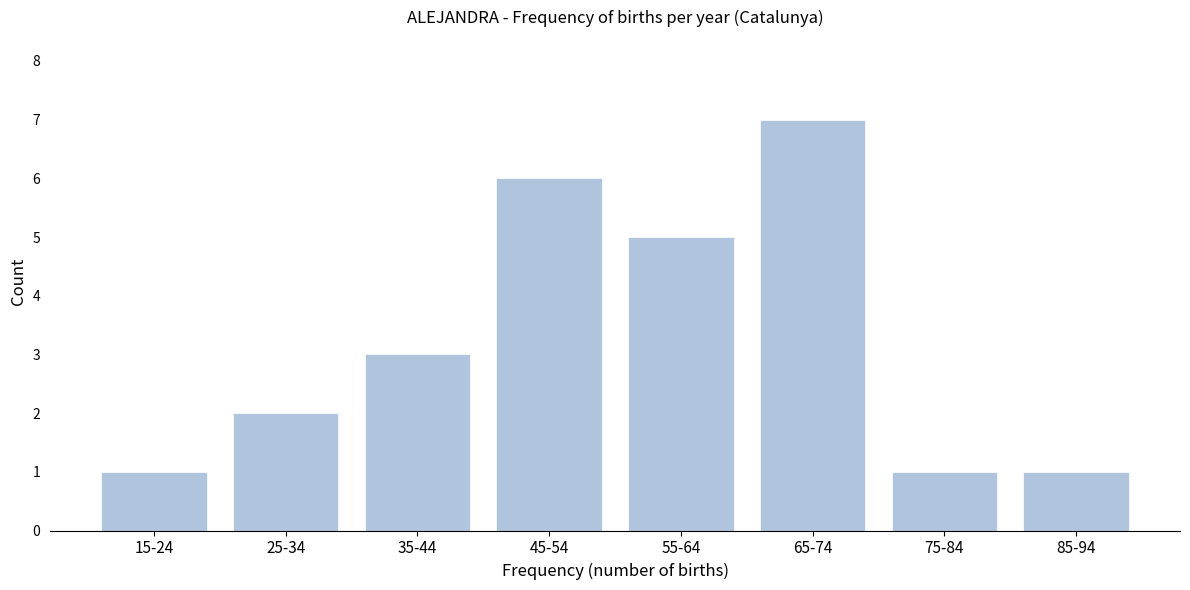

Reading left to right, list all the values displayed in this chart.

1	2	3	6	5	7	1	1